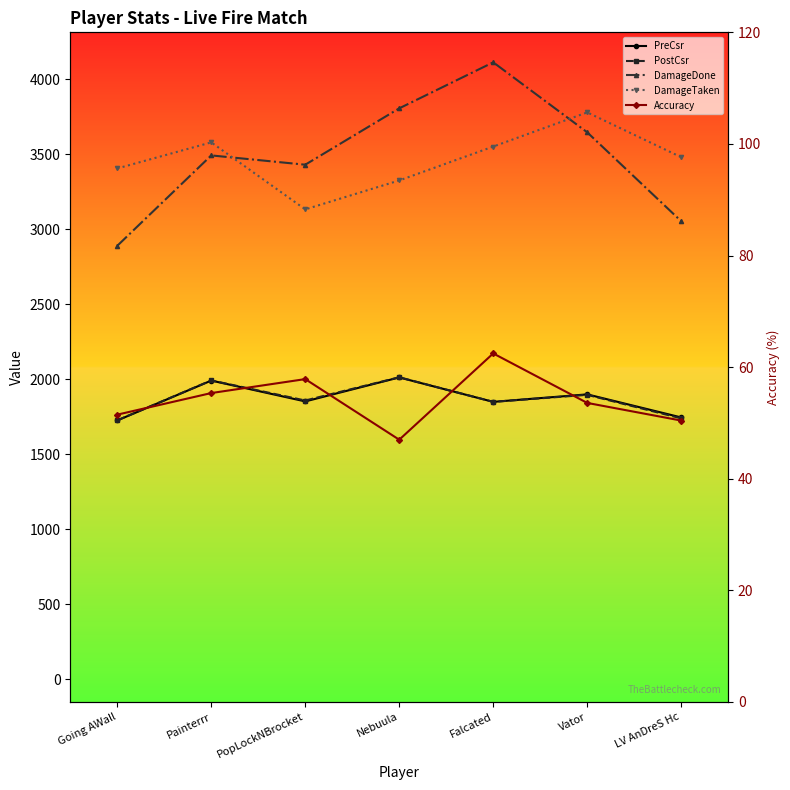

Reading left to right, transcribe all the data shown in this chart.

PreCsr: Going AWall=1725.0	Painterrr=1991.0	PopLockNBrocket=1852.0	Nebuula=2012.0	Falcated=1849.0	Vator=1899.0	LV AnDreS Hc=1745.0
PostCsr: Going AWall=1726.0	Painterrr=1992.0	PopLockNBrocket=1858.0	Nebuula=2013.0	Falcated=1849.0	Vator=1896.0	LV AnDreS Hc=1739.0
DamageDone: Going AWall=2890.0	Painterrr=3493.0	PopLockNBrocket=3431.0	Nebuula=3807.0	Falcated=4114.0	Vator=3647.0	LV AnDreS Hc=3054.0
DamageTaken: Going AWall=3406.0	Painterrr=3580.0	PopLockNBrocket=3133.0	Nebuula=3326.0	Falcated=3552.0	Vator=3780.0	LV AnDreS Hc=3481.0
Accuracy: Going AWall=51.5	Painterrr=55.4	PopLockNBrocket=57.9	Nebuula=47.0	Falcated=62.5	Vator=53.6	LV AnDreS Hc=50.4